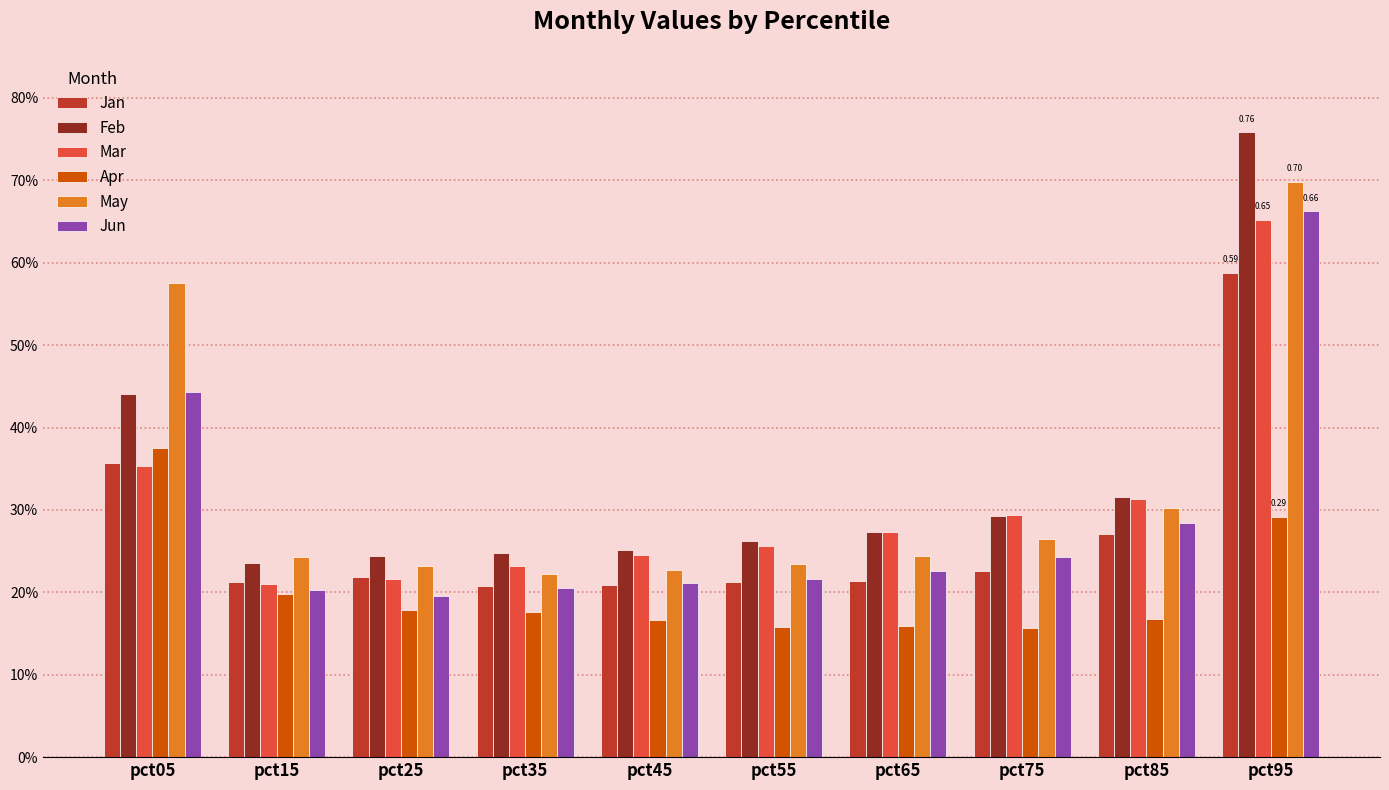

The May series shows 0.1 at pct85. True or false?

False